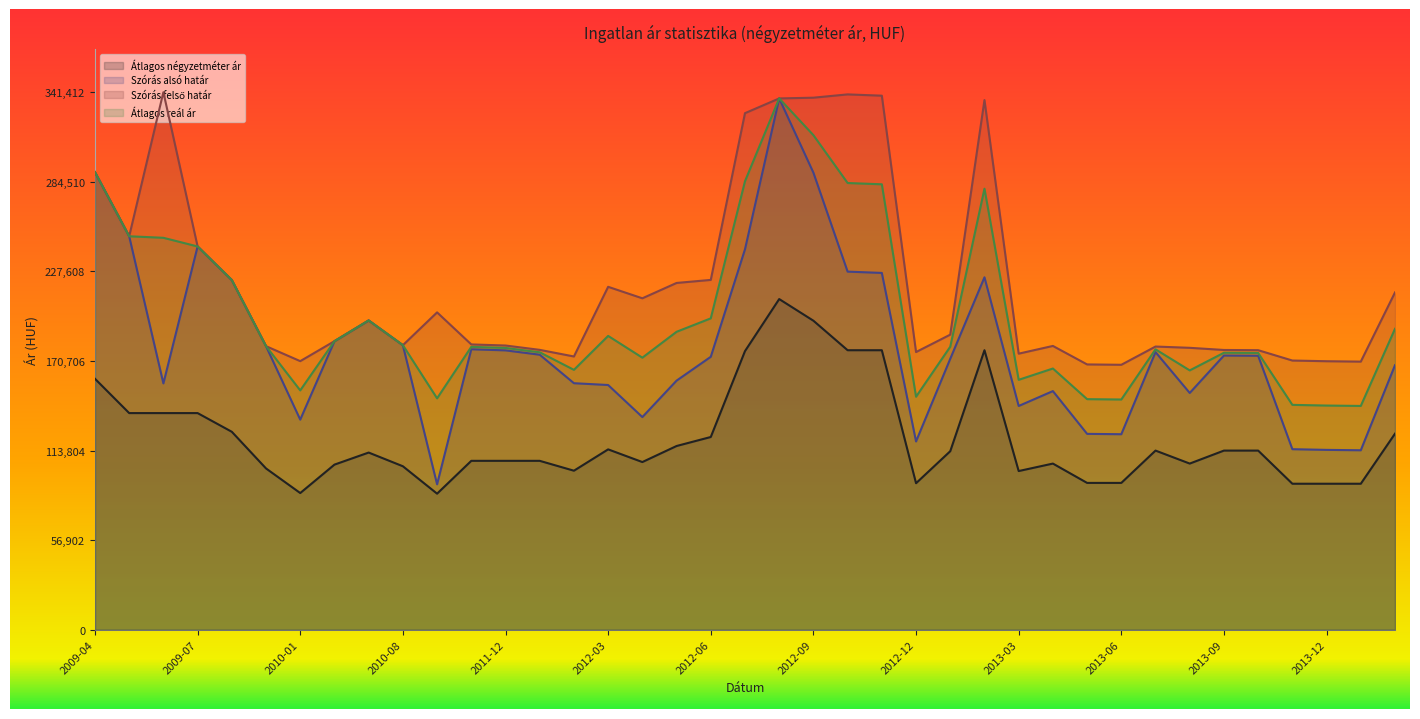

What are all the series names shown in the legend?

Átlagos négyzetméter ár, Szórás alsó határ, Szórás felső határ, Átlagos reál ár